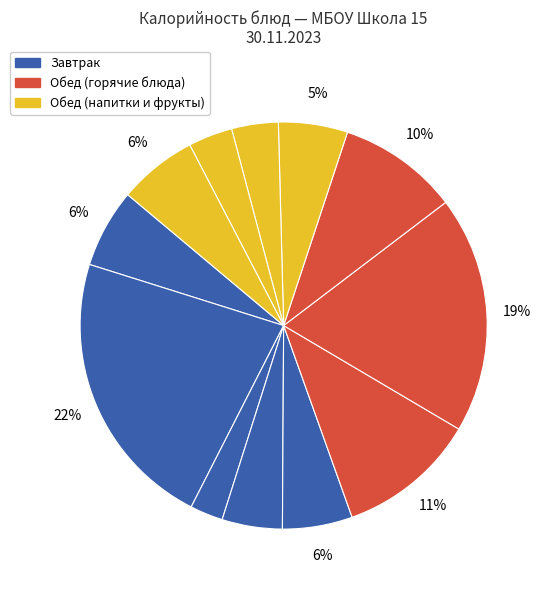

How many segments does this pie chart have?

12